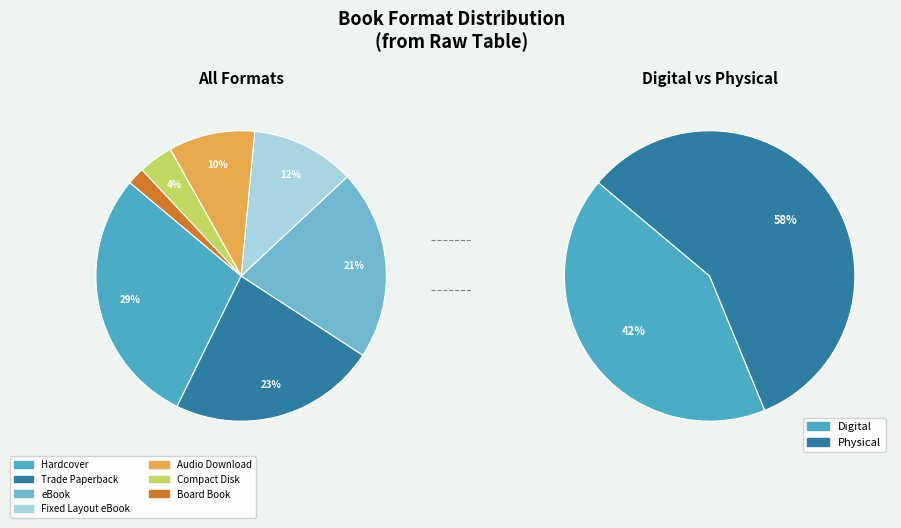

What percentage do Board Book and Fixed Layout eBook together represent?

13.5%